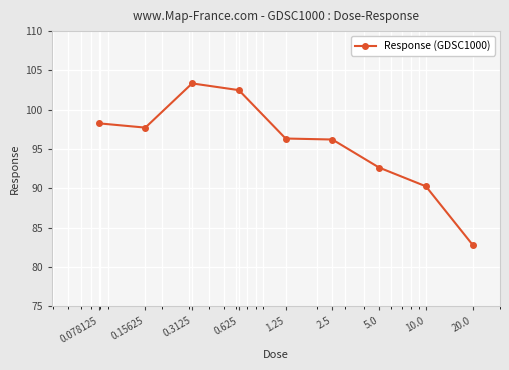

Count the number of values greater than 96.

6